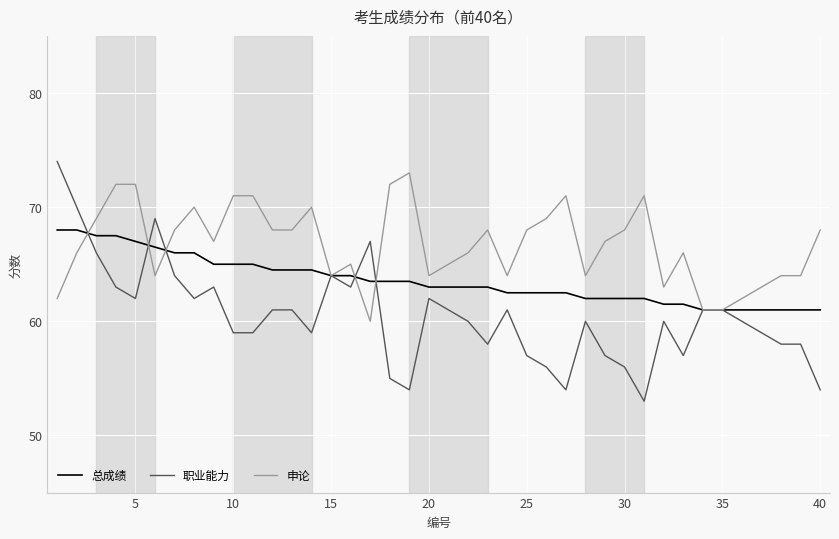

Which series has the largest total across all categories?

申论